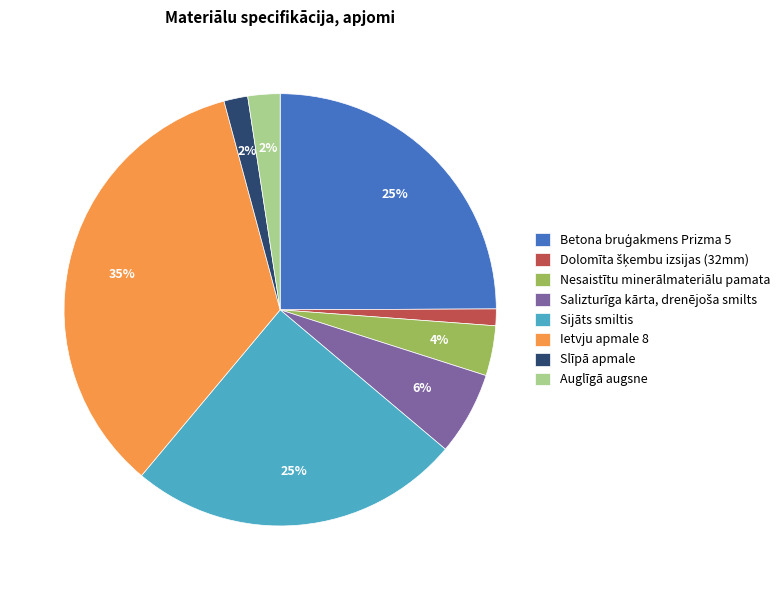

The Sijāts smiltis slice represents 14% of the pie. True or false?

False